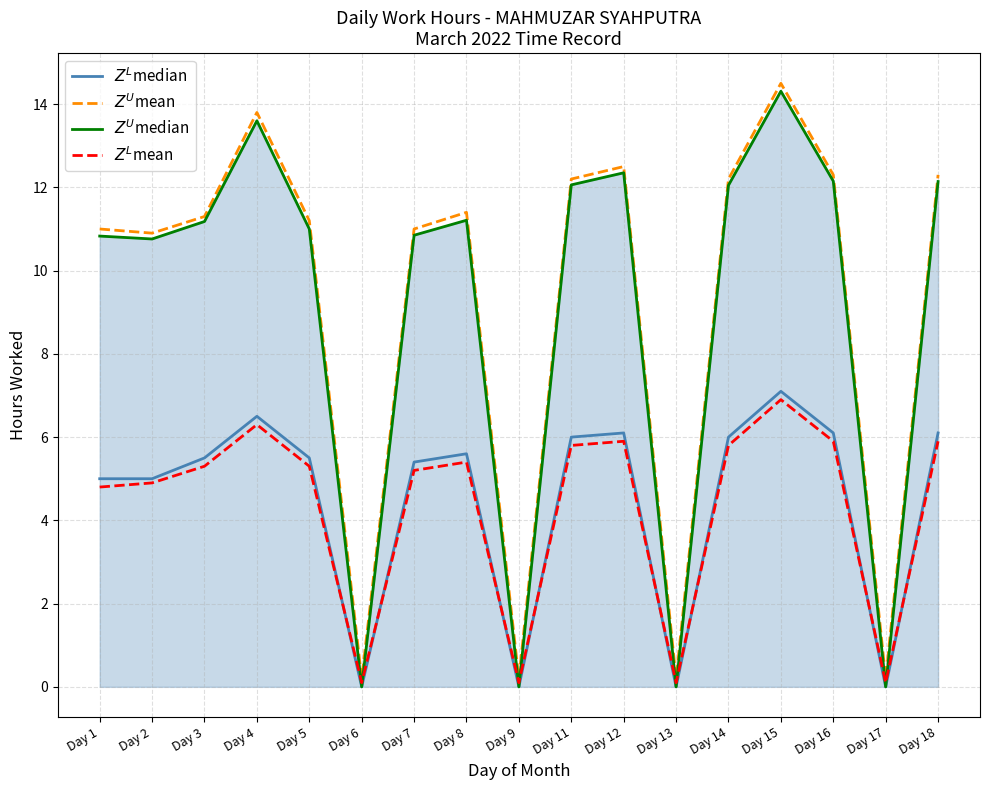

What is the maximum value shown in the chart?

14.5